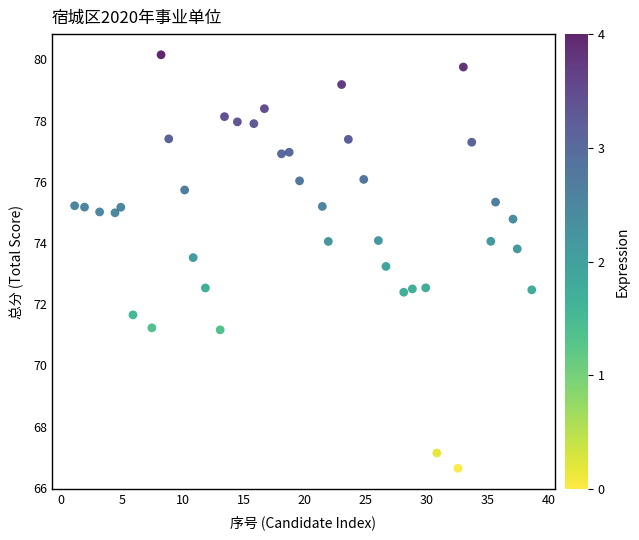

What is the range of Y values (max minus min)?

13.5